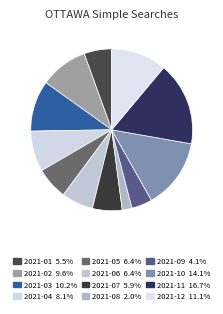

To the nearest percent, what is the difference between the largest and smallest slice percentages?

15%